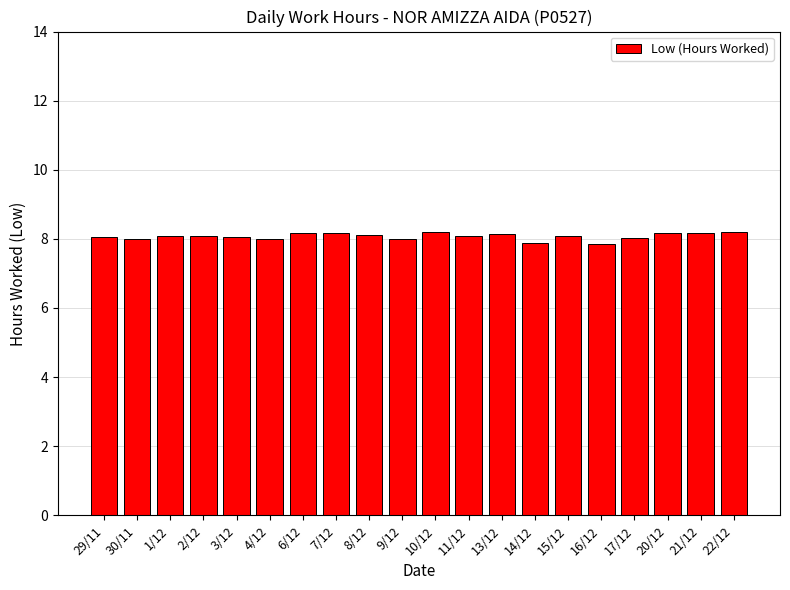

What is the change in value from 29/11 to 22/12?

+0.1